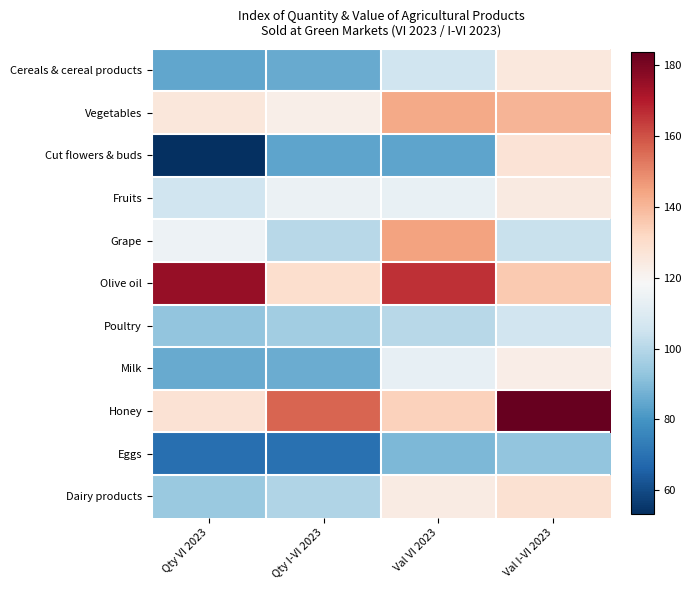

At how many categories does at least one series exceed 71?

4